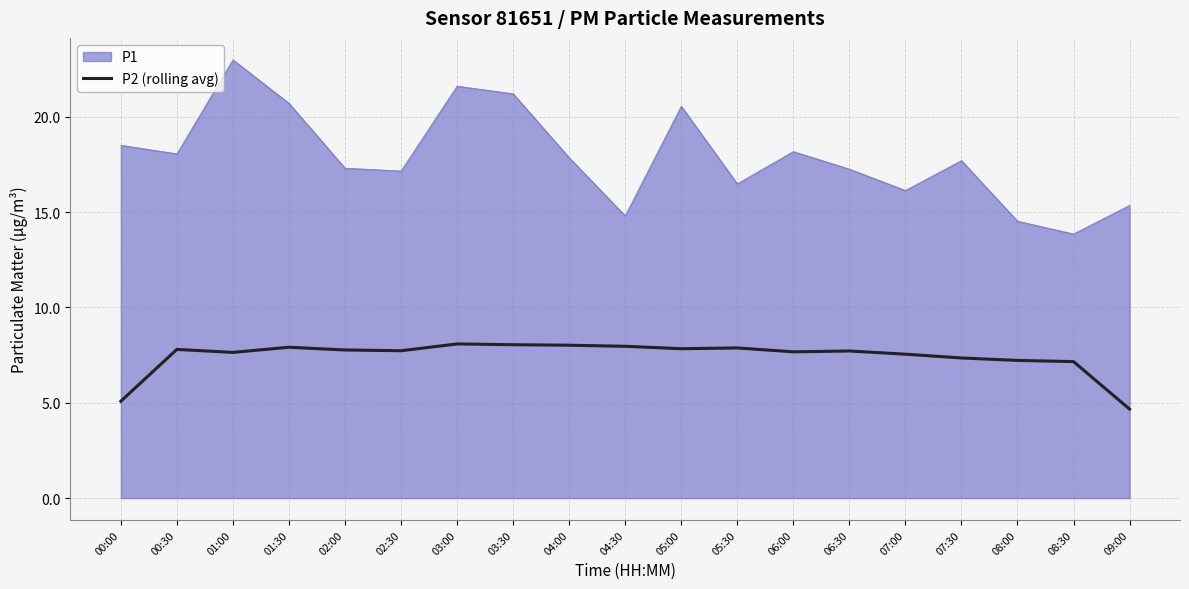

What value does the P1 series have at 01:30?

20.7